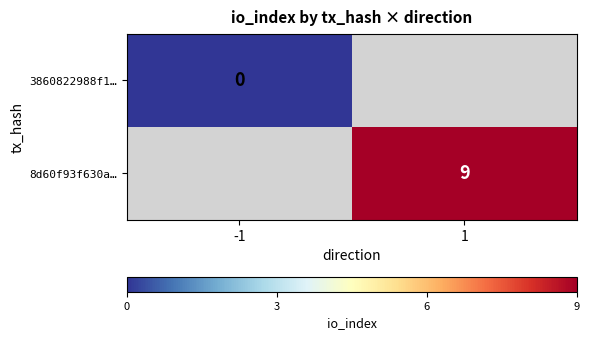

At how many categories does at least one series exceed 5?

1